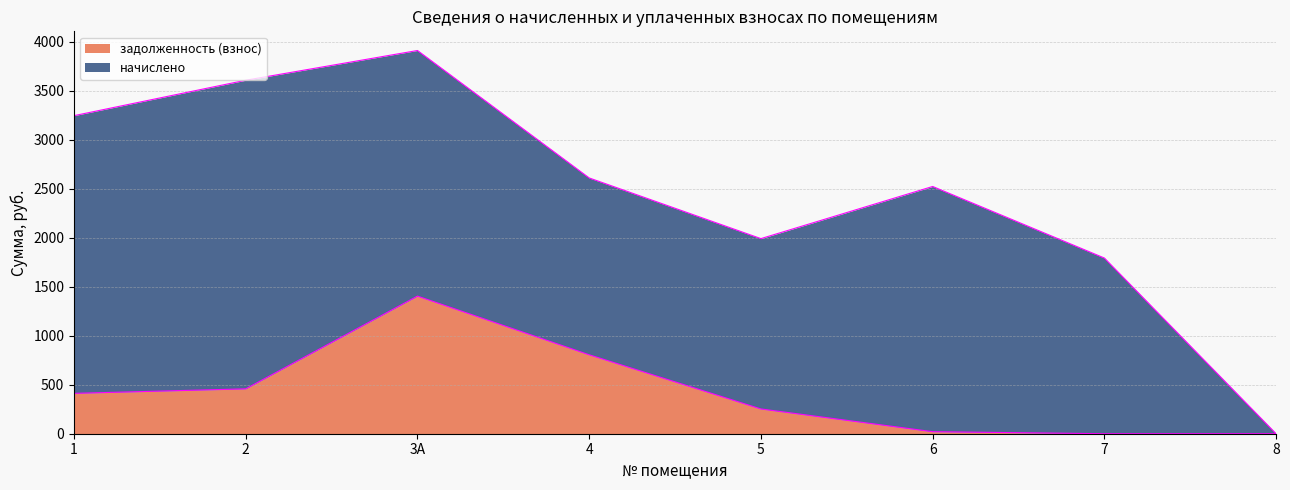

What is the average value?

419.4